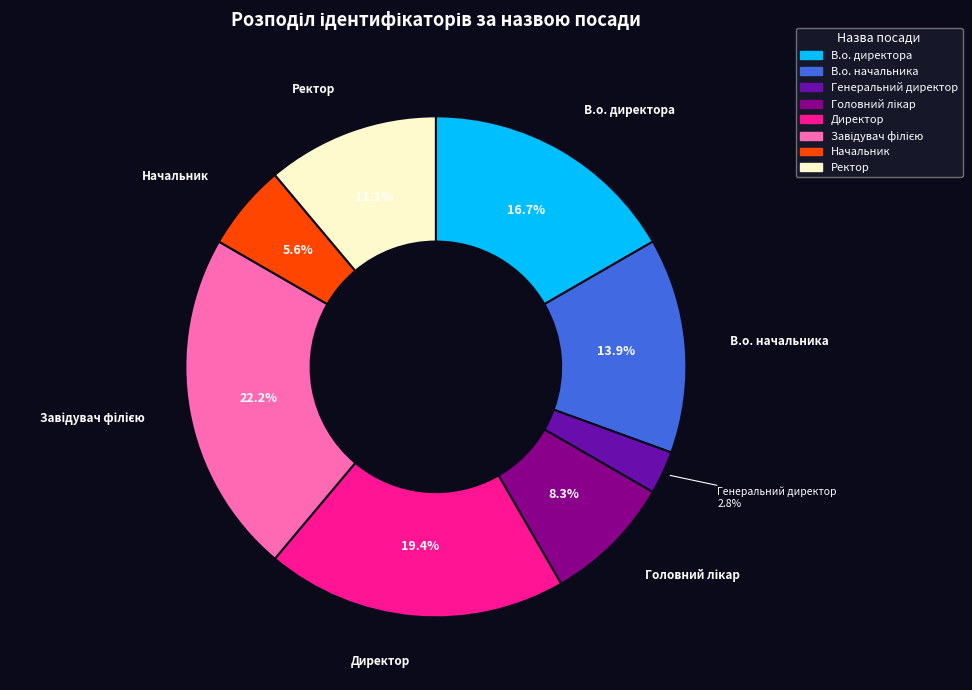

Which slice is the smallest?

Генеральний директор